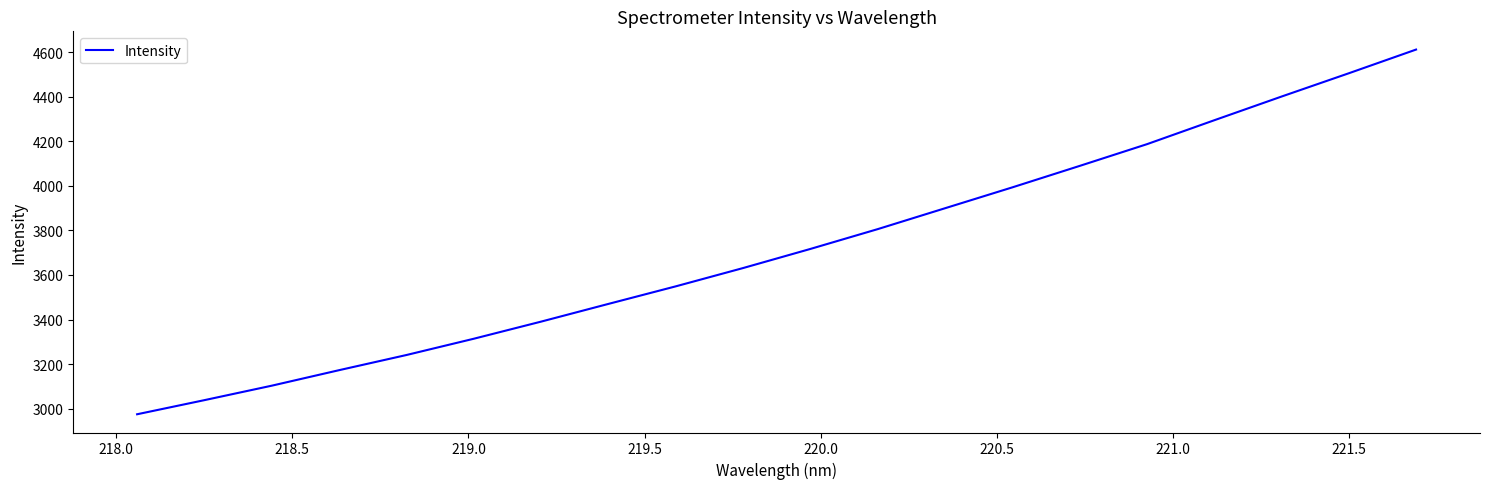

What is the difference between the maximum and minimum values?

1636.1